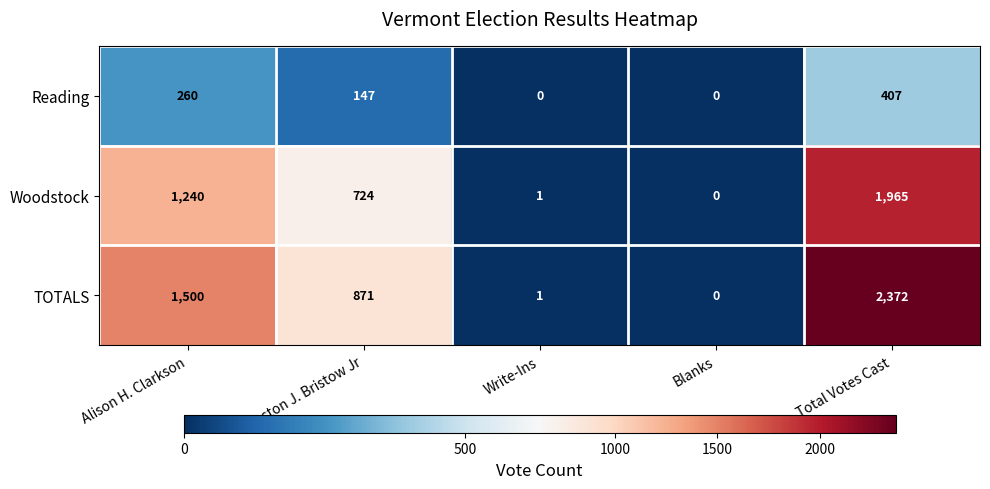

What is the difference between the highest and lowest values at Total Votes Cast?

1965